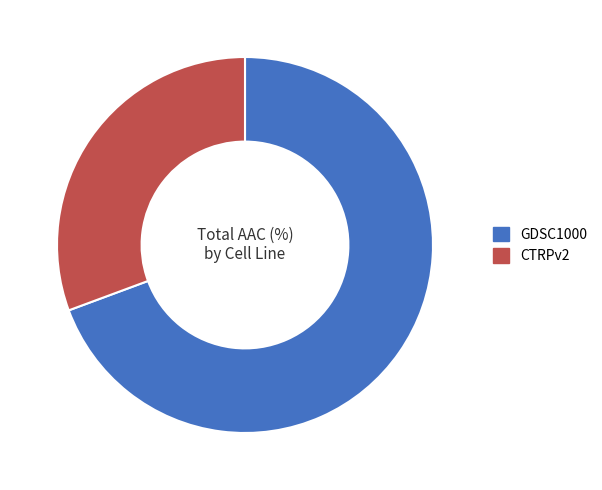

How many slices are in this pie chart?

2